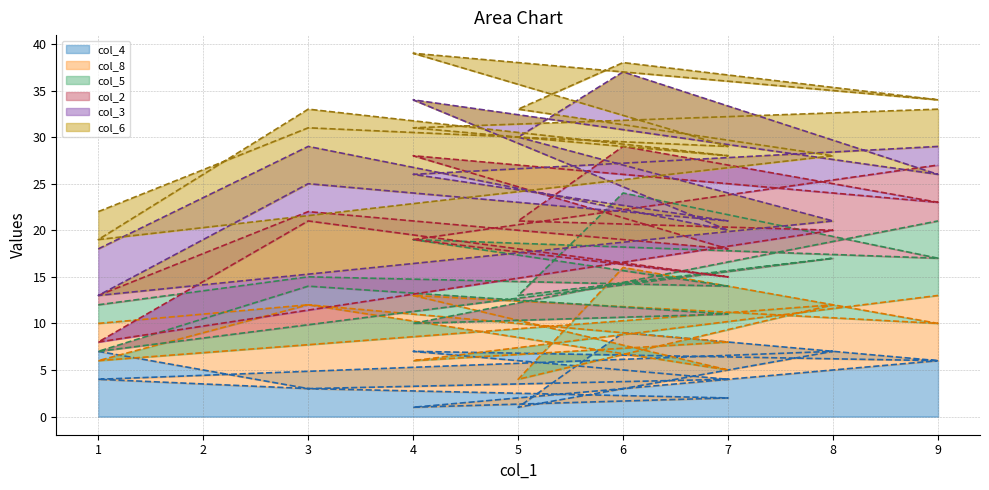

What are all the series names shown in the legend?

col_4-line, col_8-line, col_5-line, col_2-line, col_3-line, col_6-line